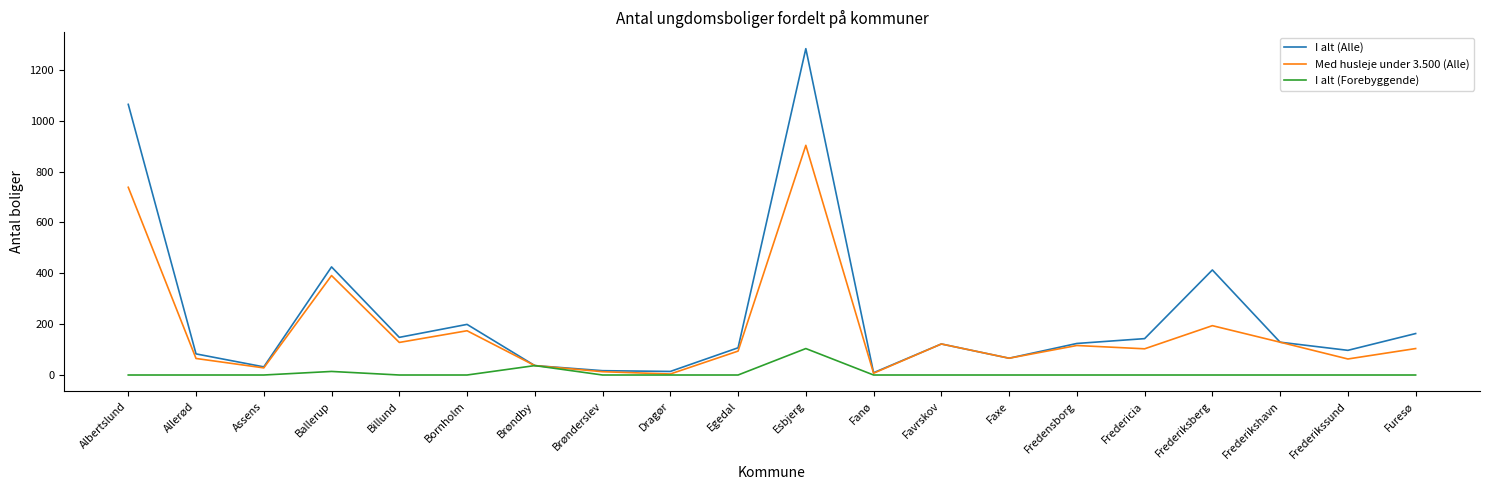

What is the sum of all Med husleje under 3.500 (Alle) values?

3479